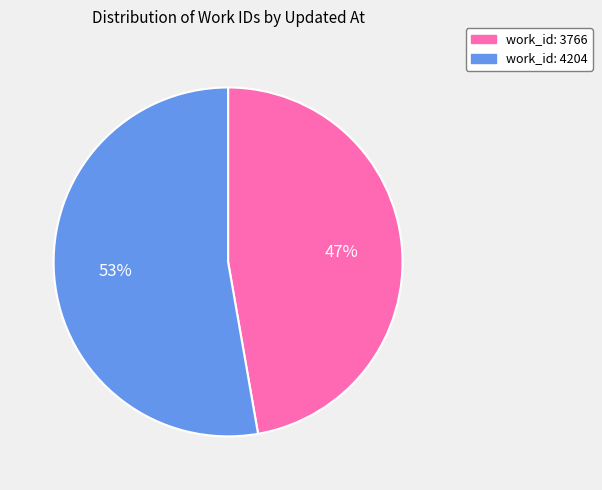

Do work_id: 4204 and work_id: 3766 together represent more than half of the pie?

Yes